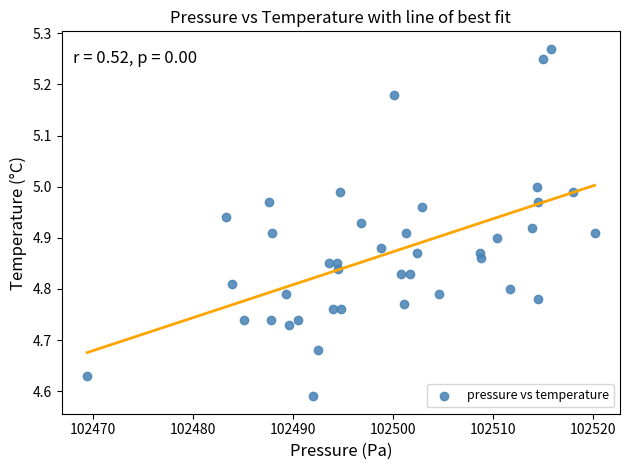

What is the range of X values (max minus min)?

50.8